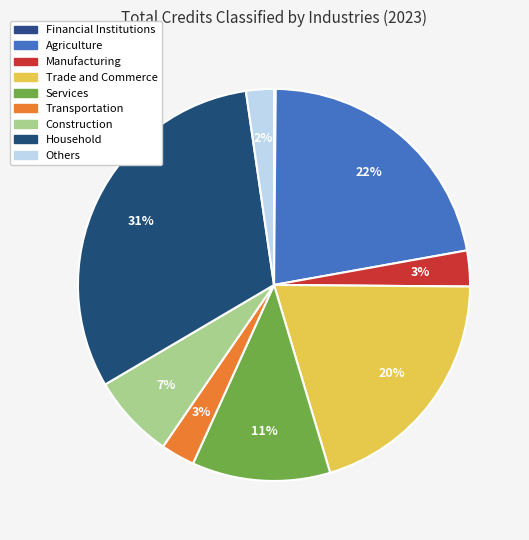

True or false: Trade and Commerce accounts for 20% of the total.

True